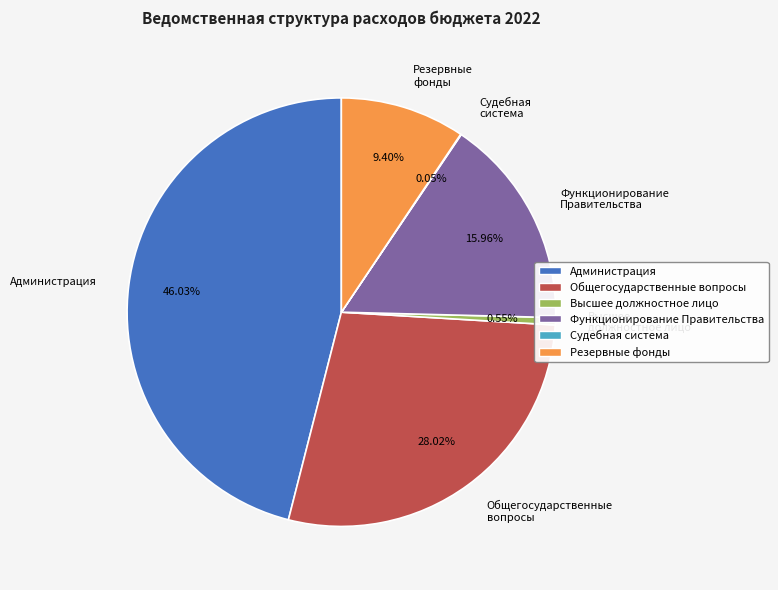

Which category has the biggest portion of the pie?

Администрация